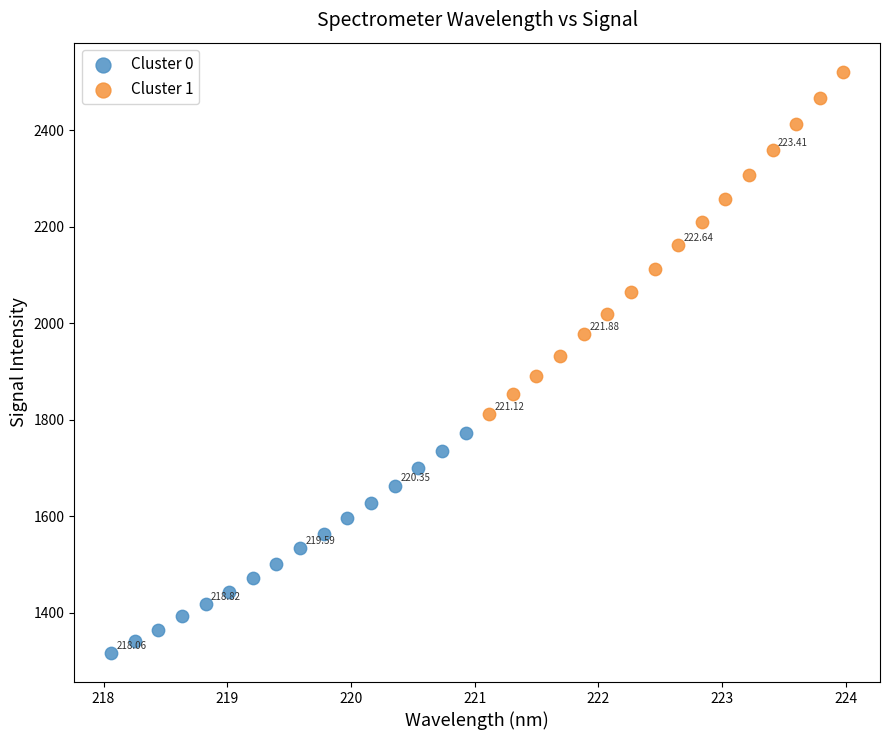

Which series reaches the maximum Y coordinate?

Cluster 1